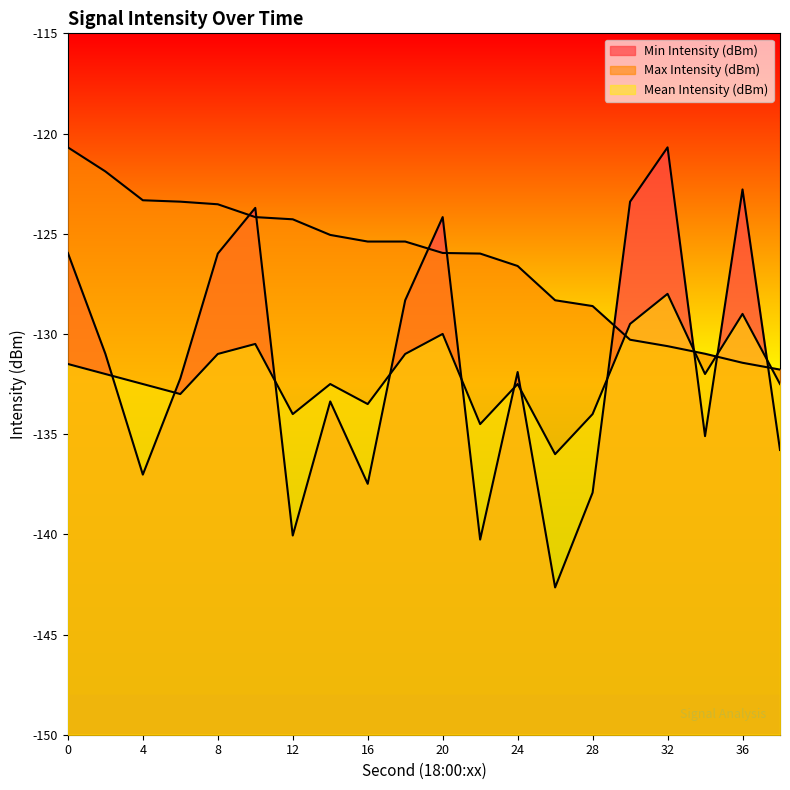

Which category has the lowest value in the Mean Intensity (dBm) series?

26